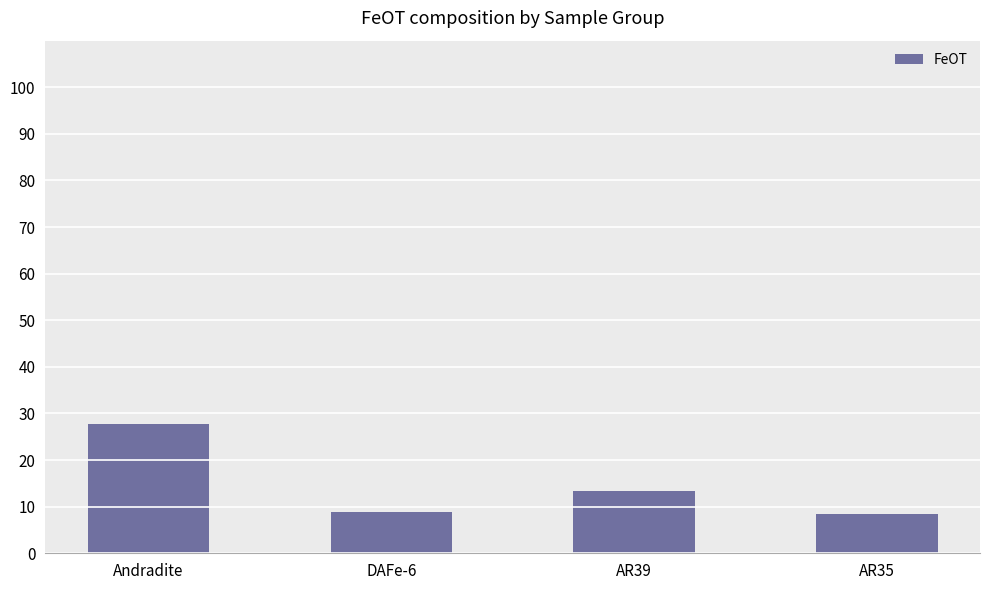

True or false: the data shows 13.4 at AR39.

True